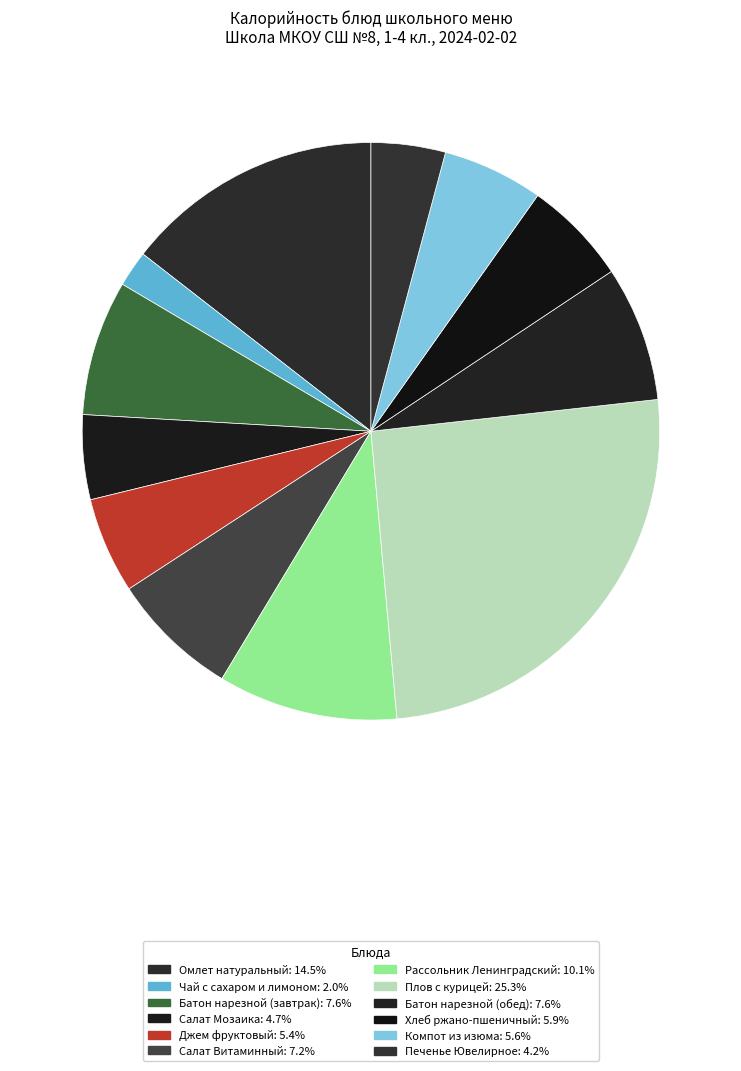

How many slices are in this pie chart?

12